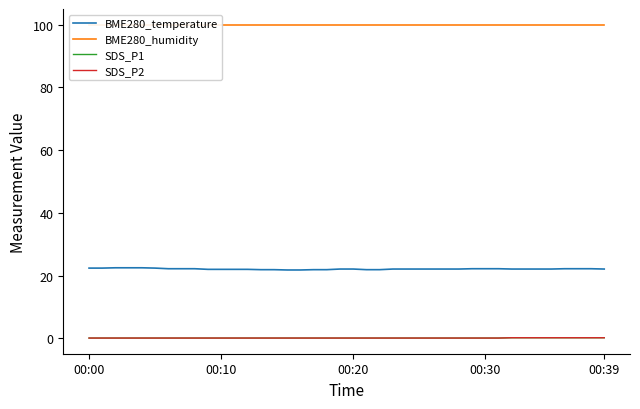

True or false: BME280_humidity has more than 2 interior local peaks.

False